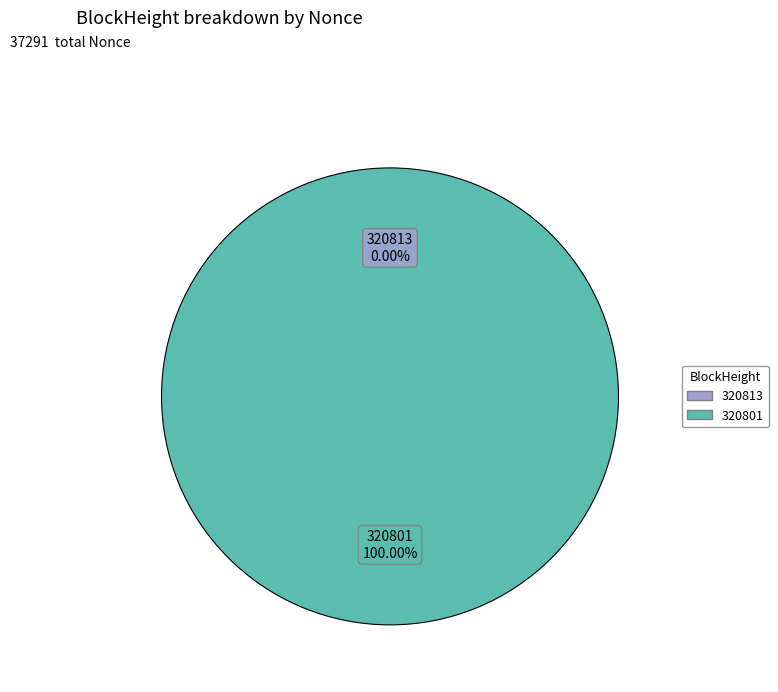

How many segments does this pie chart have?

2